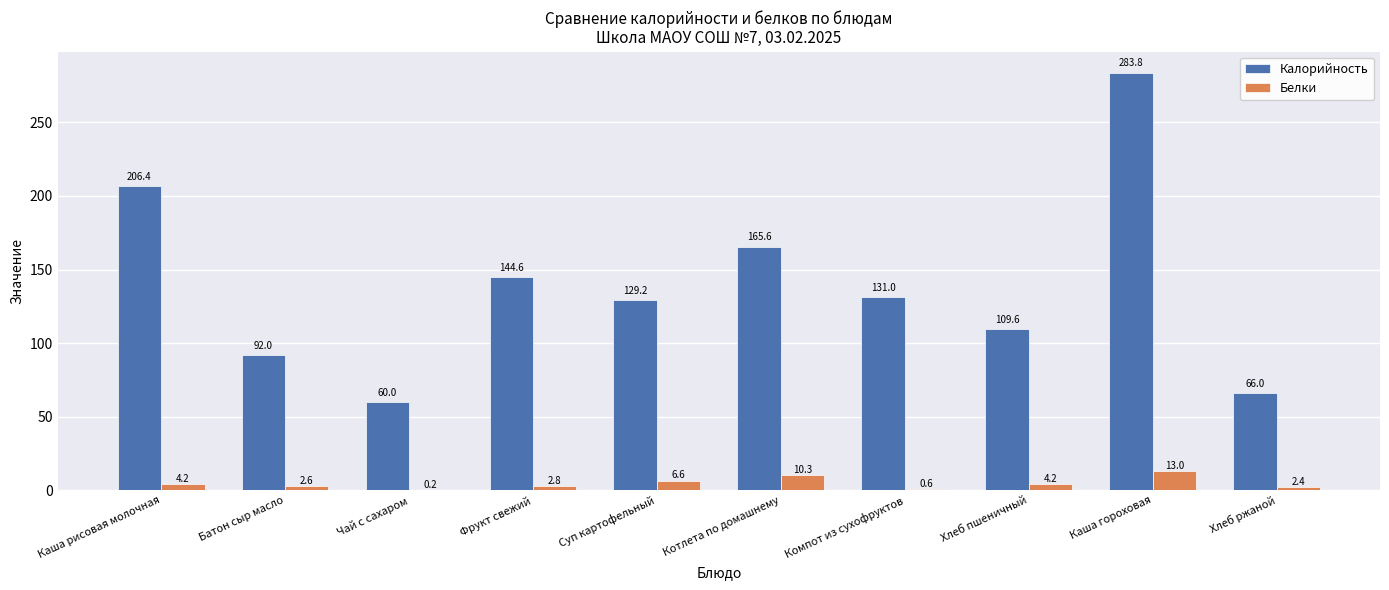

The value of Калорийность at Каша рисовая молочная is 206.4. True or false?

True